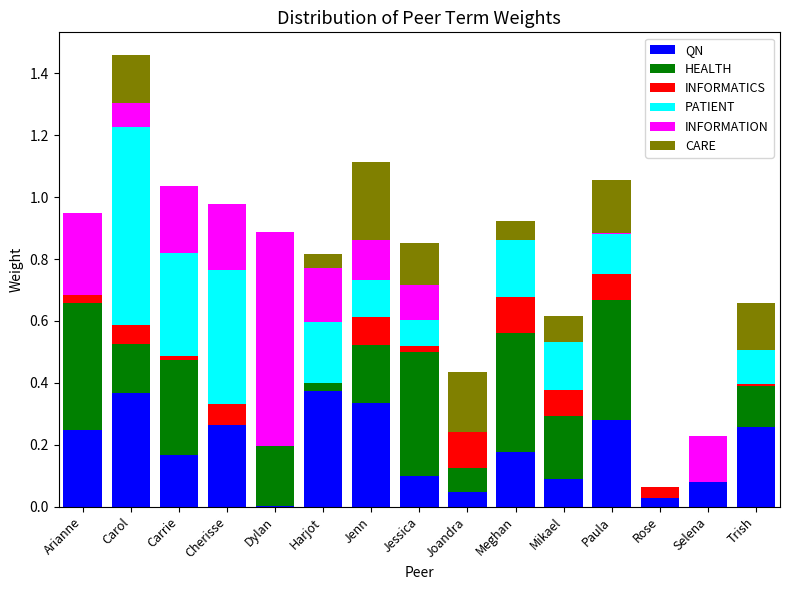

At which category is the sum across all series the highest?

Carol